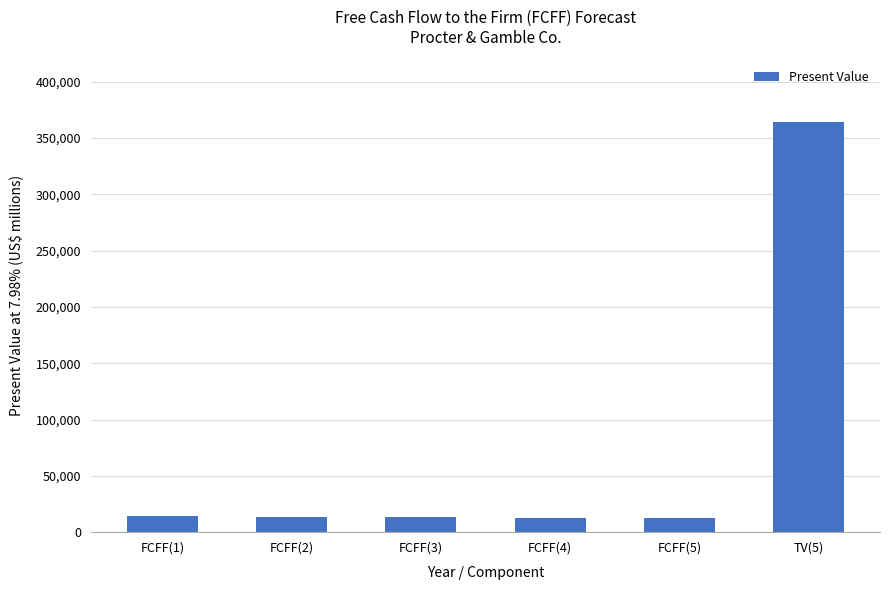

At which category does the chart reach its peak across all series?

TV(5)